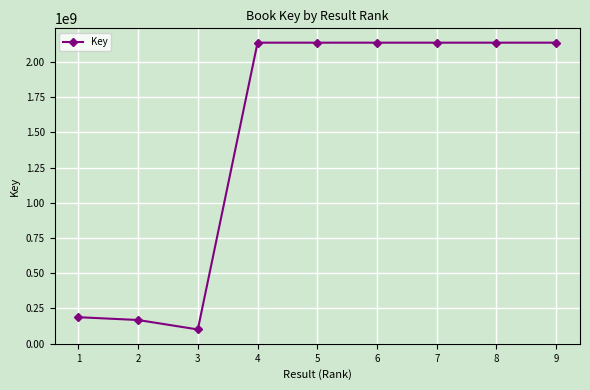

Where is the first local minimum?

3